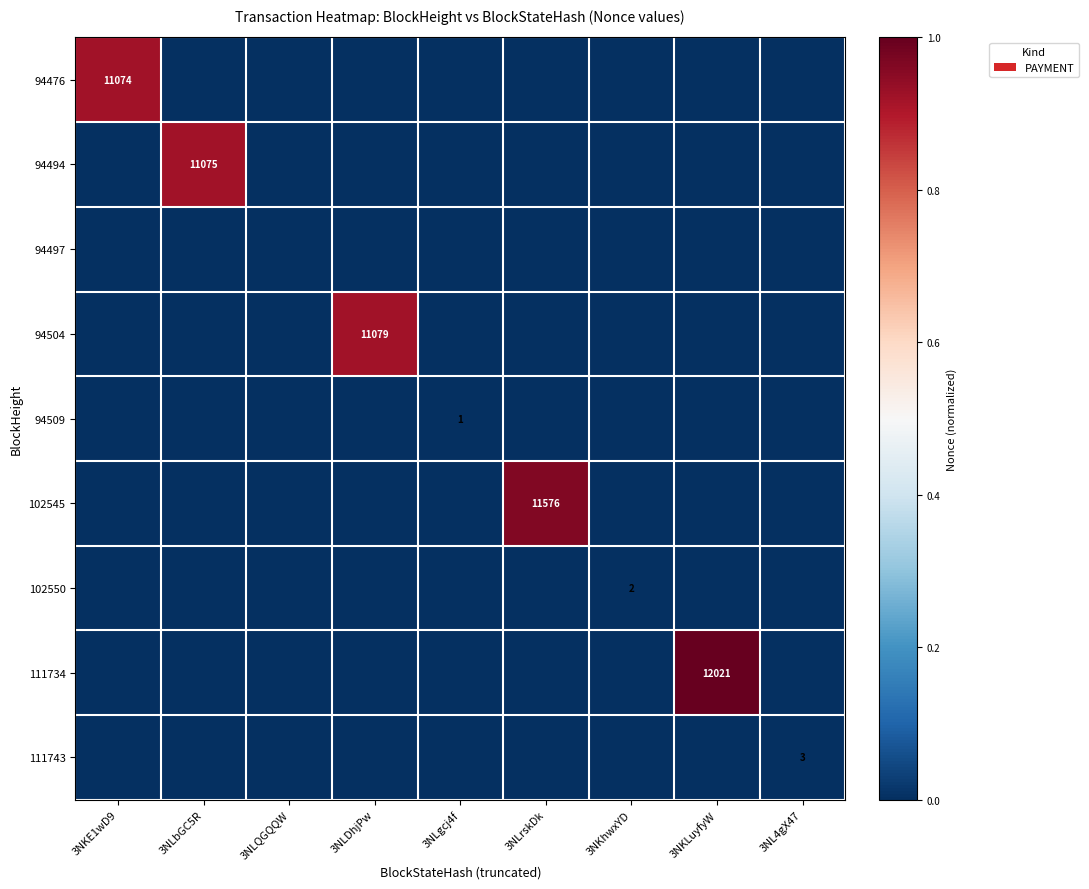

Which category has the highest value across all series?

3NKLuyfyW